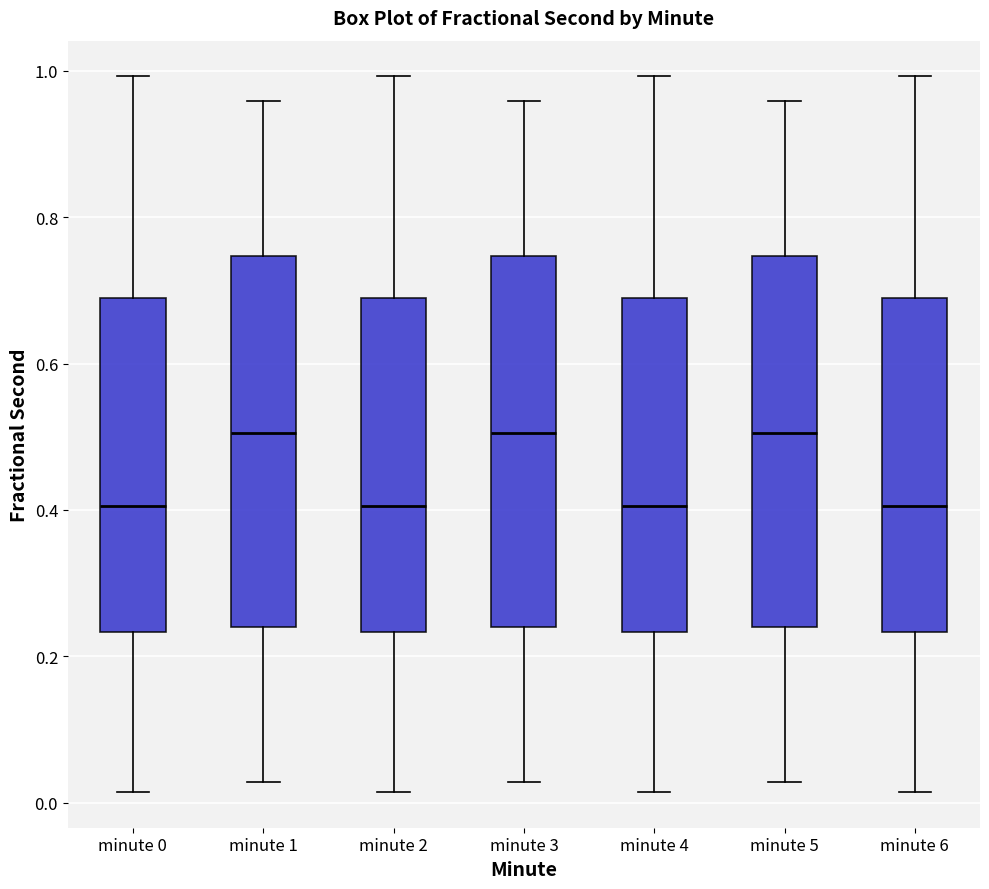

Reading left to right, transcribe this box plot: for each box, give where its median line is, the range the box spans, and where its two whiskers end, as read against the y-axis. The values are not printed on the chart, so give them approximately, as read against the axis.

minute 0: median 0.40, box 0.24 to 0.68, whiskers 0.02 to 1.00
minute 1: median 0.50, box 0.24 to 0.74, whiskers 0.02 to 0.96
minute 2: median 0.40, box 0.24 to 0.68, whiskers 0.02 to 1.00
minute 3: median 0.50, box 0.24 to 0.74, whiskers 0.02 to 0.96
minute 4: median 0.40, box 0.24 to 0.68, whiskers 0.02 to 1.00
minute 5: median 0.50, box 0.24 to 0.74, whiskers 0.02 to 0.96
minute 6: median 0.40, box 0.24 to 0.68, whiskers 0.02 to 1.00